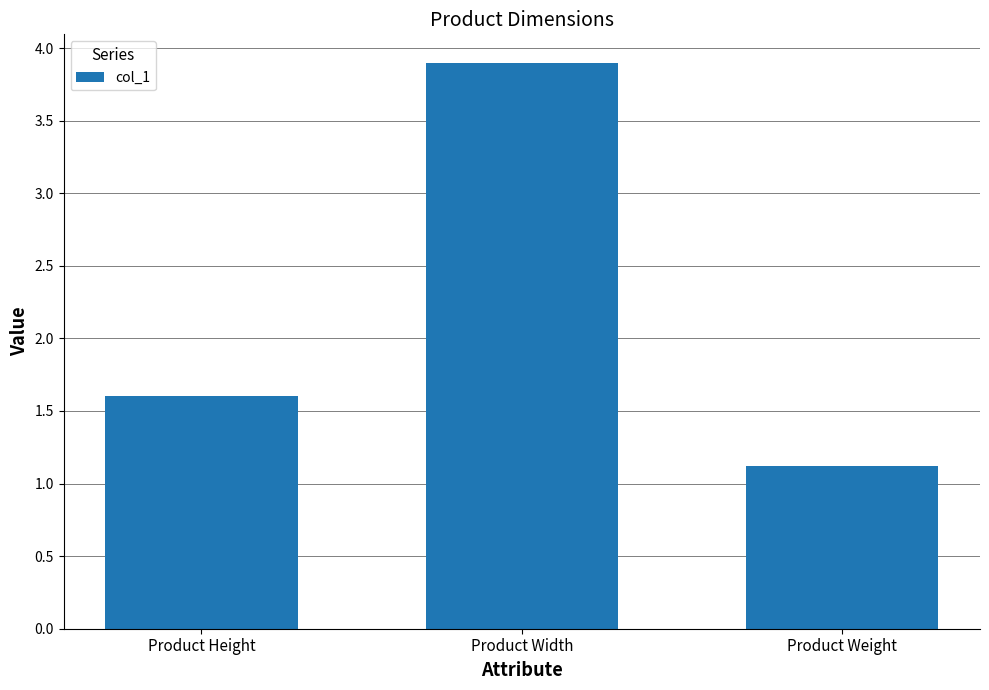

Which category has the highest value across all series?

Product Width